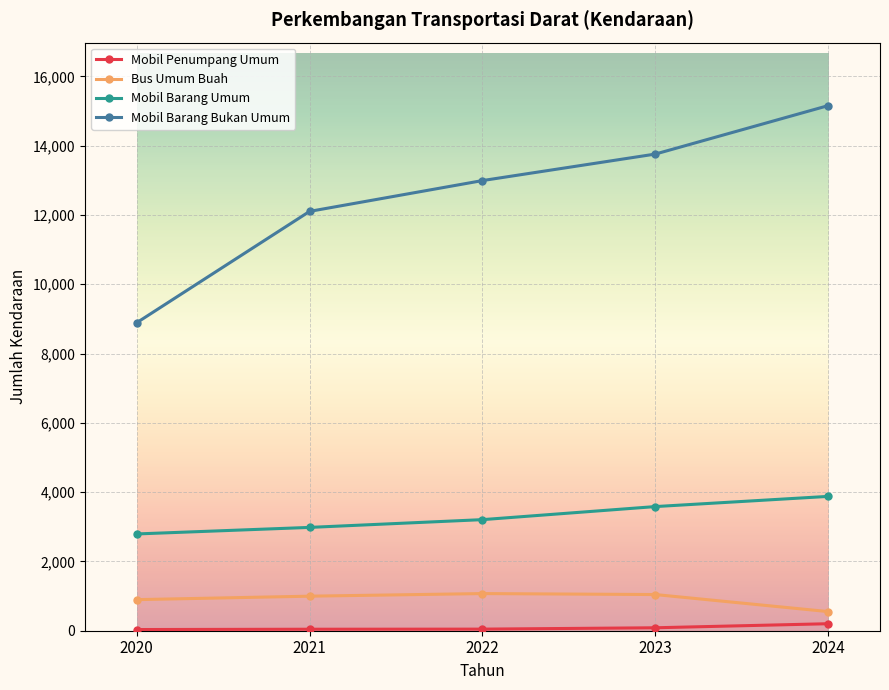

Which series changed the most between 2020 and 2021?

Mobil Barang Bukan Umum